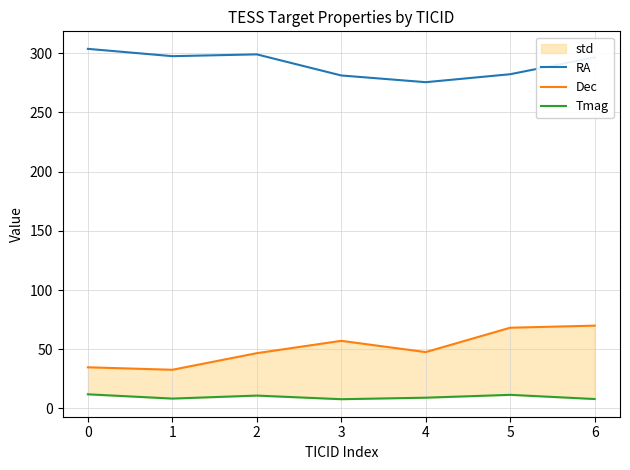

At which label does Dec reach its peak?

6